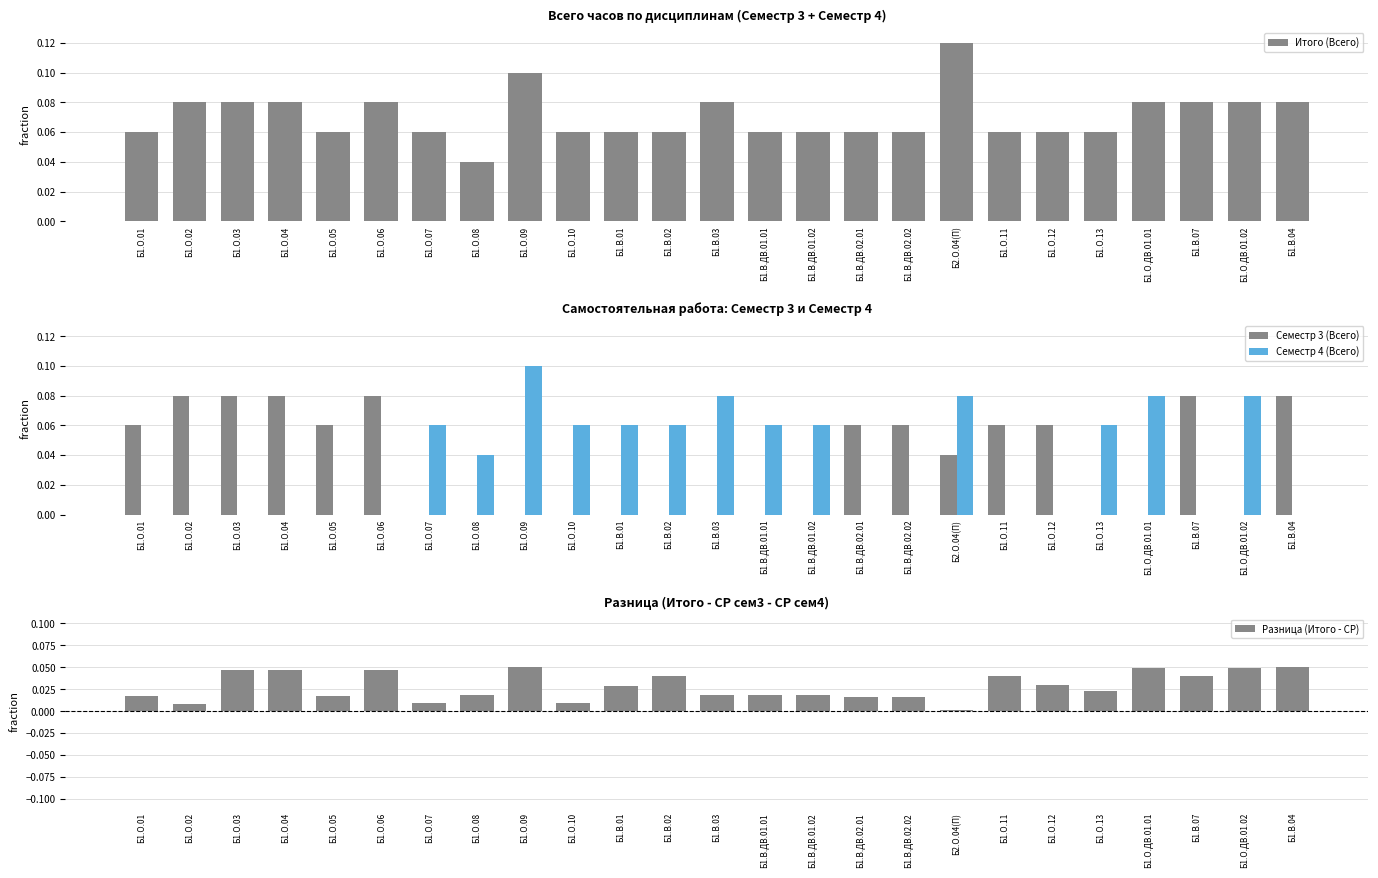

Reading right to left, what are all the values shown in this chart?

Итого (Всего): 0.1	0.1	0.1	0.1	0.1	0.1	0.1	0.1	0.1	0.1	0.1	0.1	0.1	0.1	0.1	0.1	0.1	0.0	0.1	0.1	0.1	0.1	0.1	0.1	0.1
Семестр 3 (Всего): 0.1	0.0	0.1	0.0	0.0	0.1	0.1	0.0	0.1	0.1	0.0	0.0	0.0	0.0	0.0	0.0	0.0	0.0	0.0	0.1	0.1	0.1	0.1	0.1	0.1
Семестр 4 (Всего): 0.0	0.1	0.0	0.1	0.1	0.0	0.0	0.1	0.0	0.0	0.1	0.1	0.1	0.1	0.1	0.1	0.1	0.0	0.1	0.0	0.0	0.0	0.0	0.0	0.0
Разница (Итого - СР): 0.0	0.0	0.0	0.0	0.0	0.0	0.0	0.0	0.0	0.0	0.0	0.0	0.0	0.0	0.0	0.0	0.1	0.0	0.0	0.0	0.0	0.0	0.0	0.0	0.0